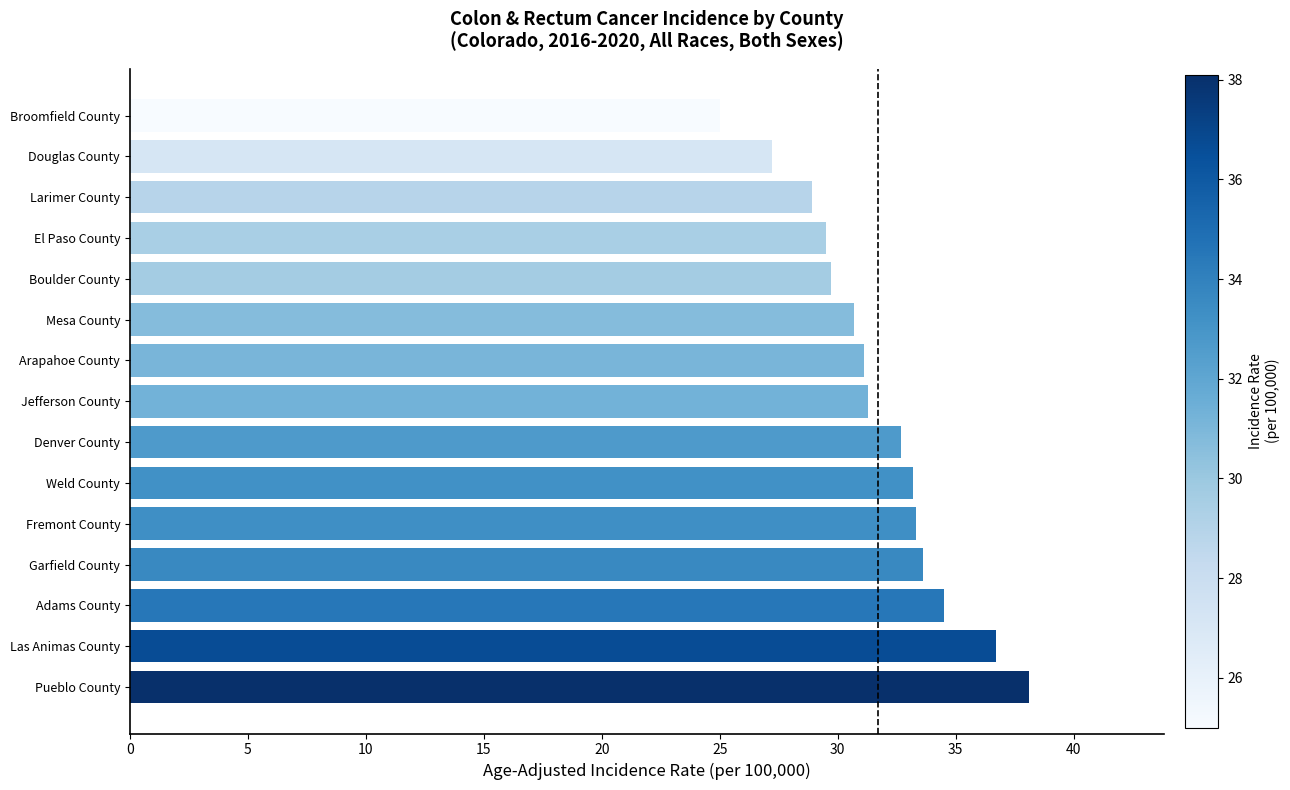

How many bars are there in total?

15